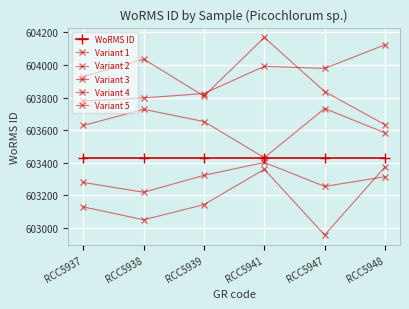

Does the chart have visible grid lines?

Yes